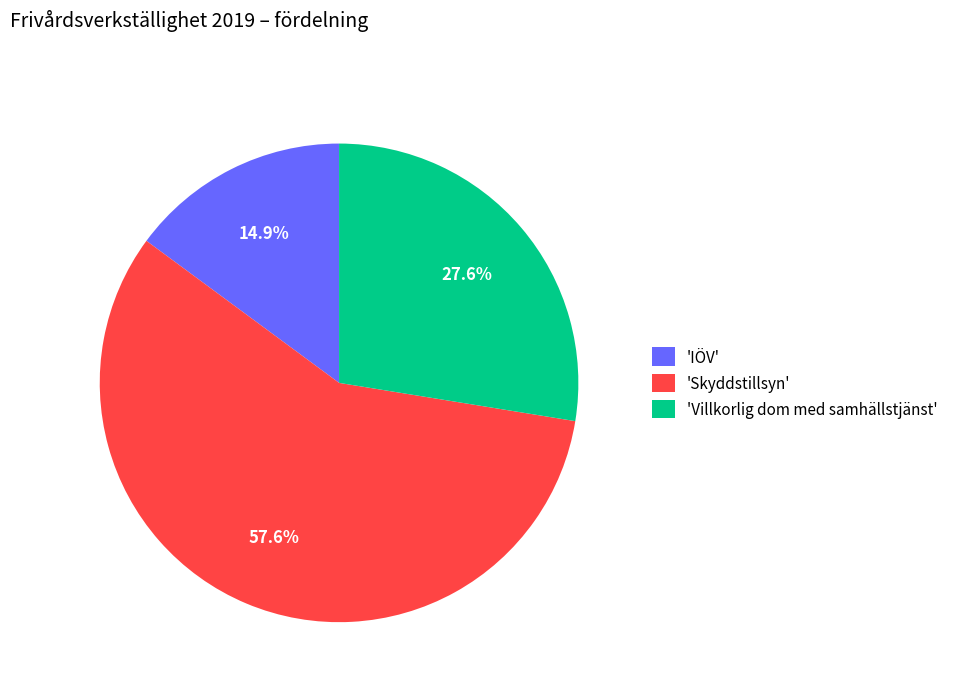

Between 'Skyddstillsyn' and 'IÖV', which is larger?

'Skyddstillsyn'